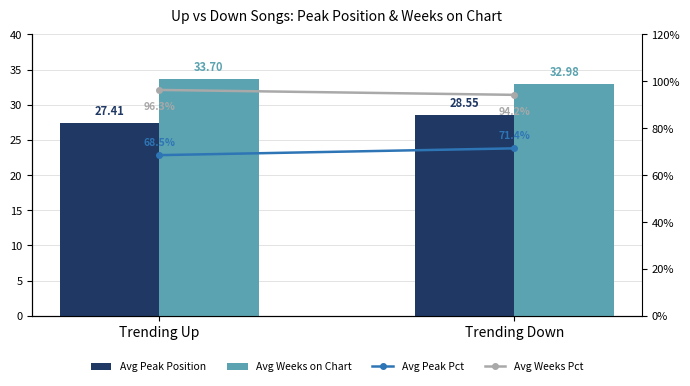

Are the bars horizontal?

No